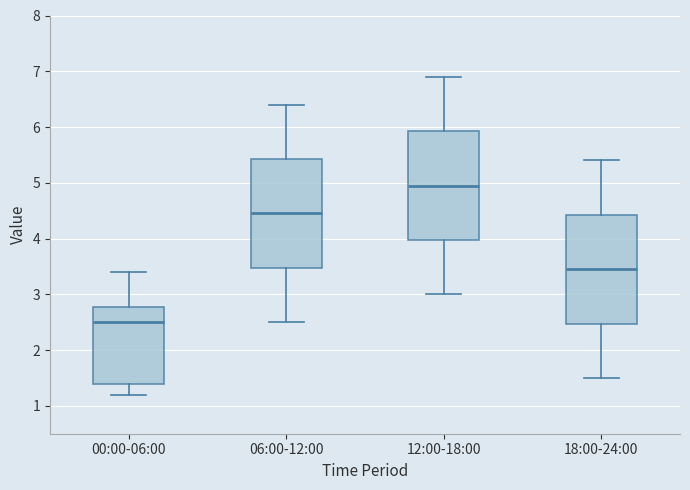

Which box has the lowest median line?

00:00-06:00